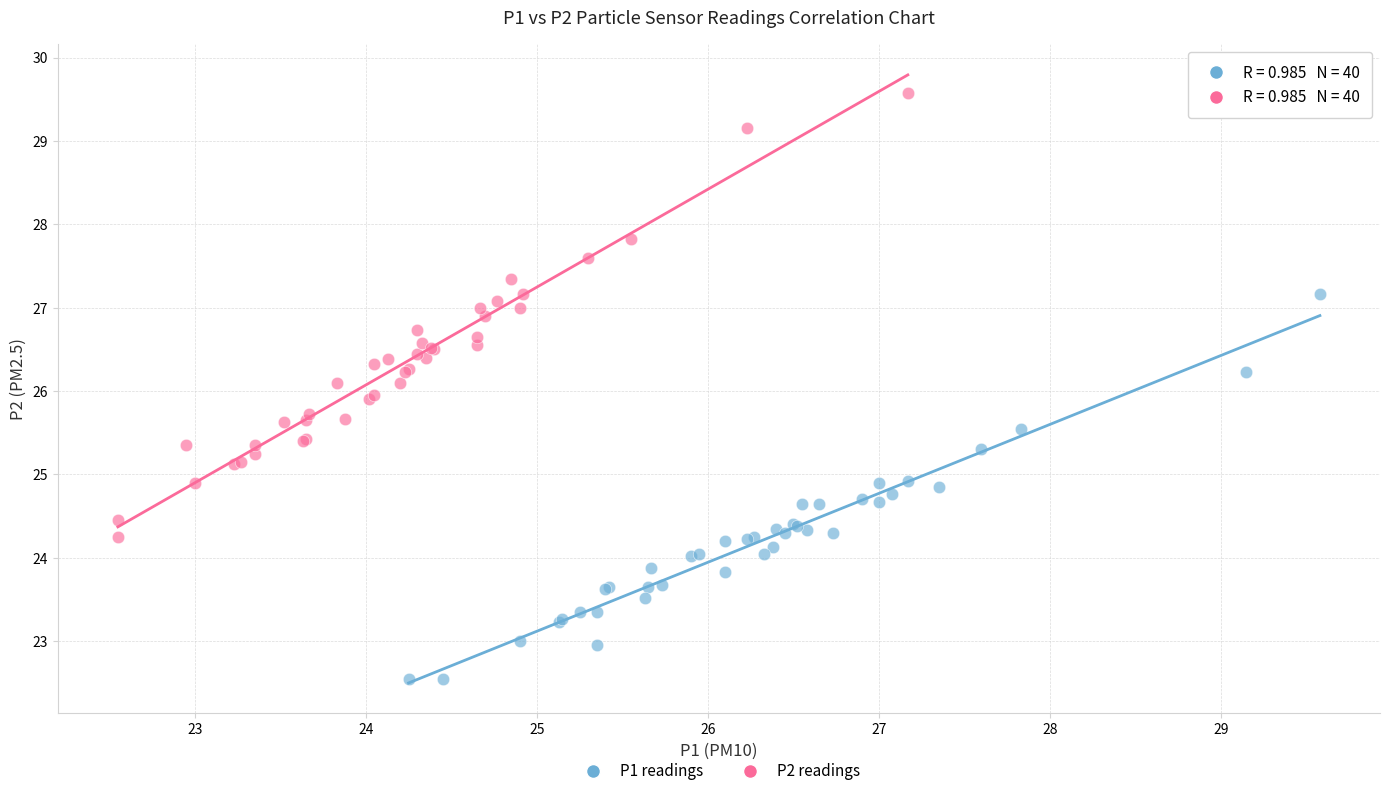

Which series contains the lowest Y value?

P1 readings